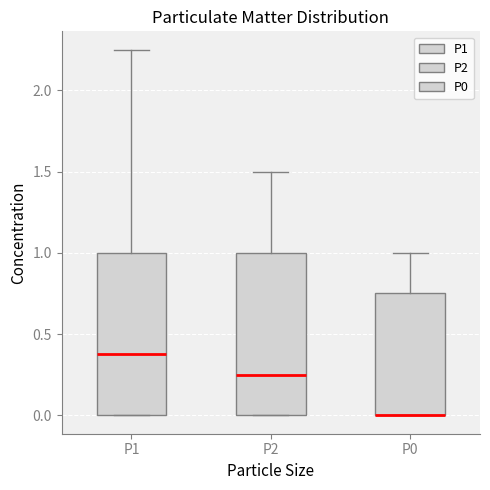

Where is the lower edge of the box for P0 on the y-axis? The values are not printed on the chart, so give them approximately, as read against the axis.

0.00